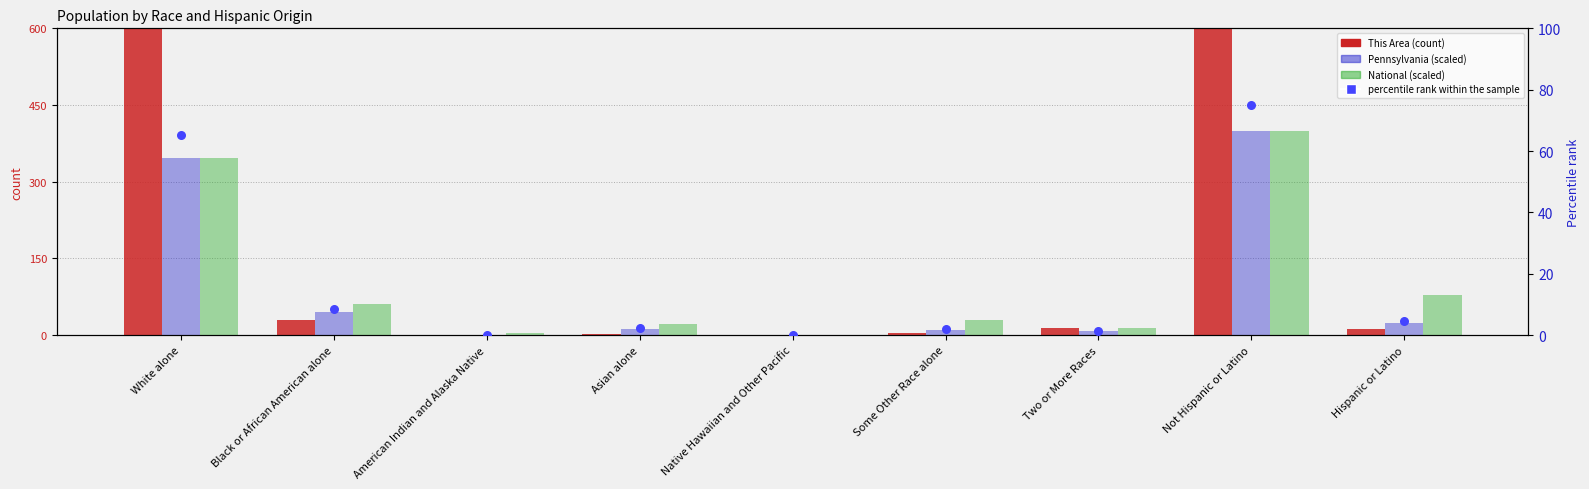

At how many categories does at least one series exceed 1168?

2